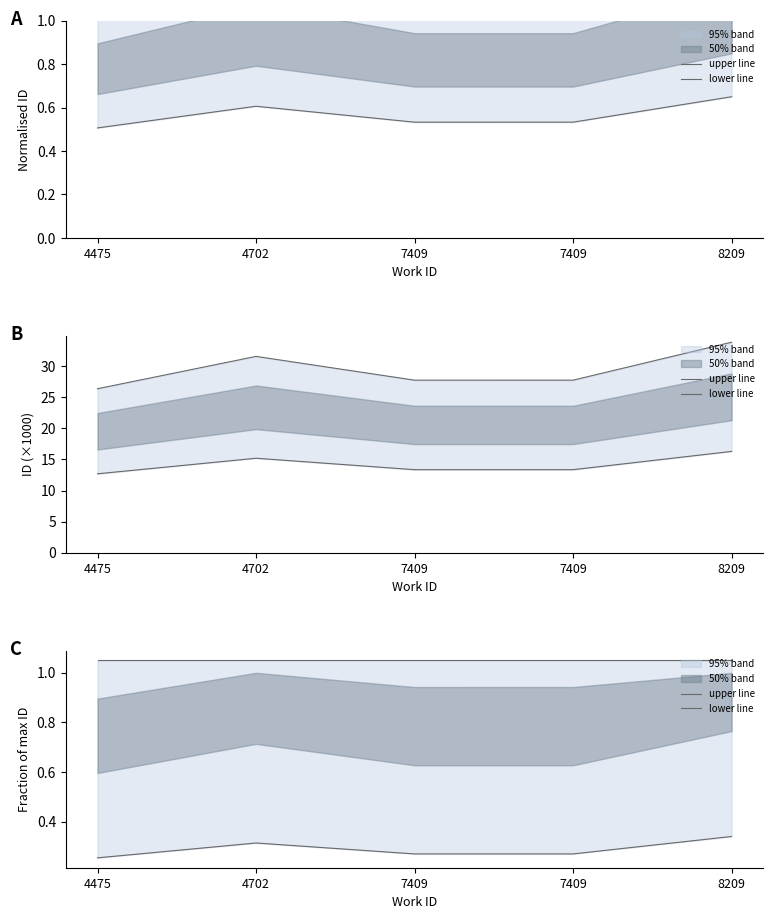

Between 7409 and 8209, which series saw the biggest shift?

lower line